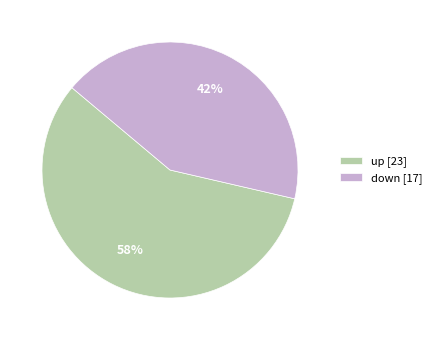

What is the majority slice?

up